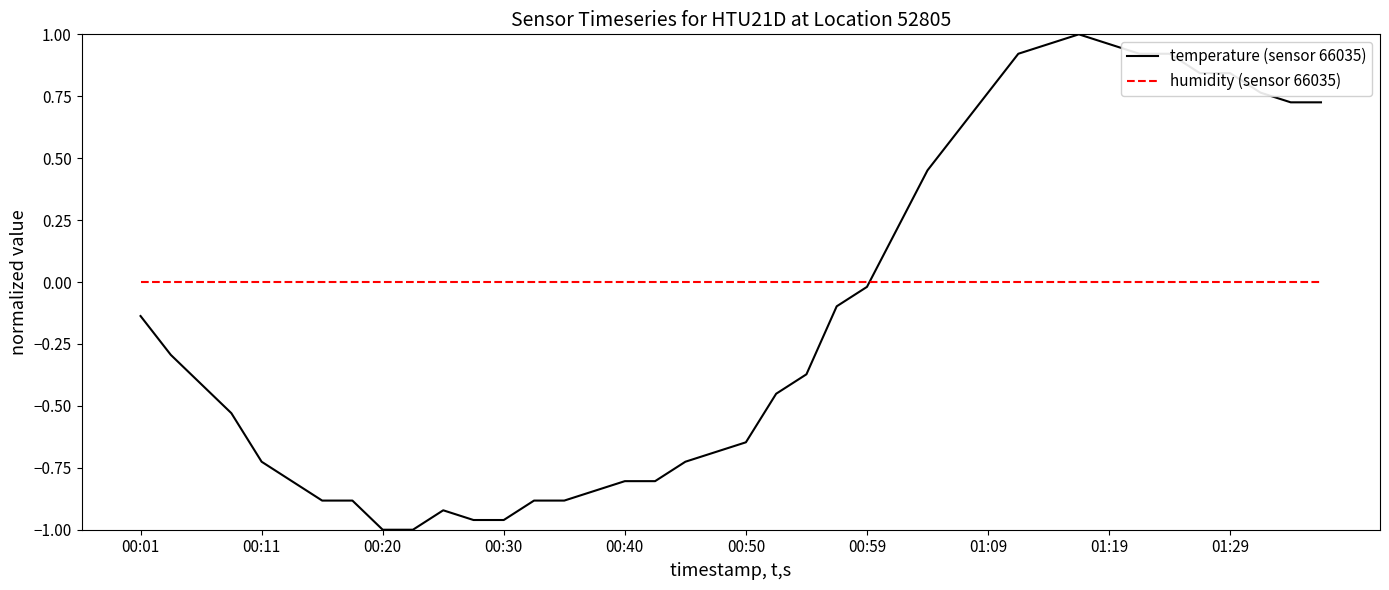

List the series in order of their overall mean, lowest first.

temperature (sensor 66035), humidity (sensor 66035)